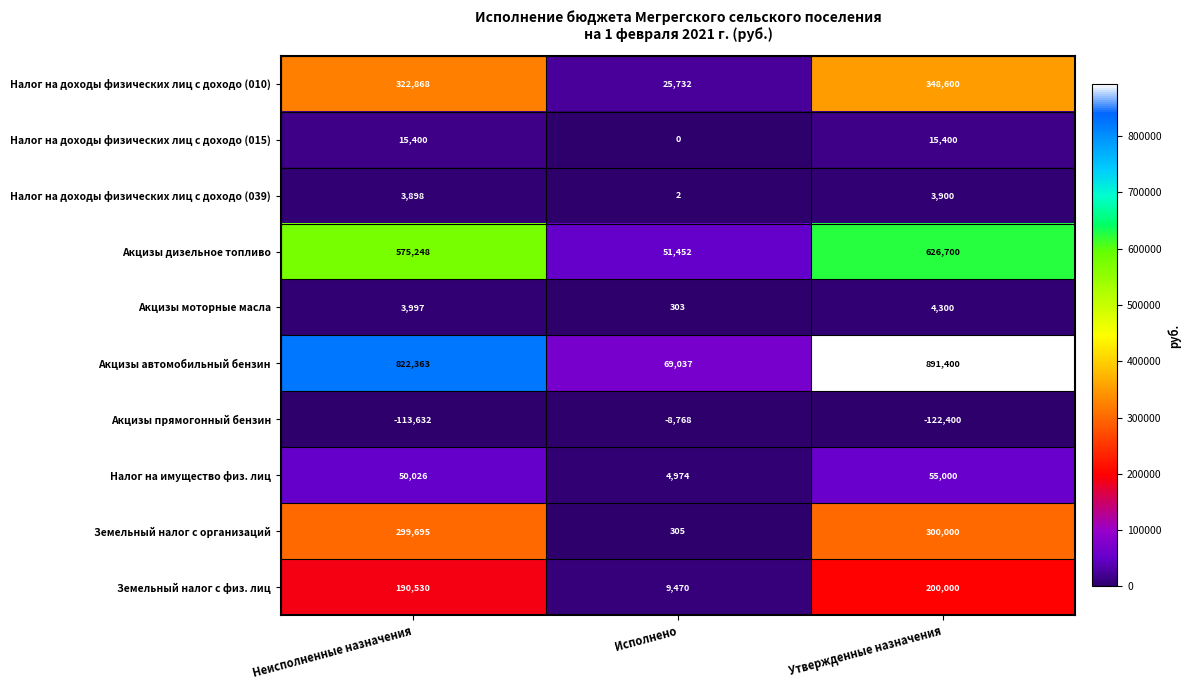

At which category is the sum across all series the highest?

Утвержденные назначения